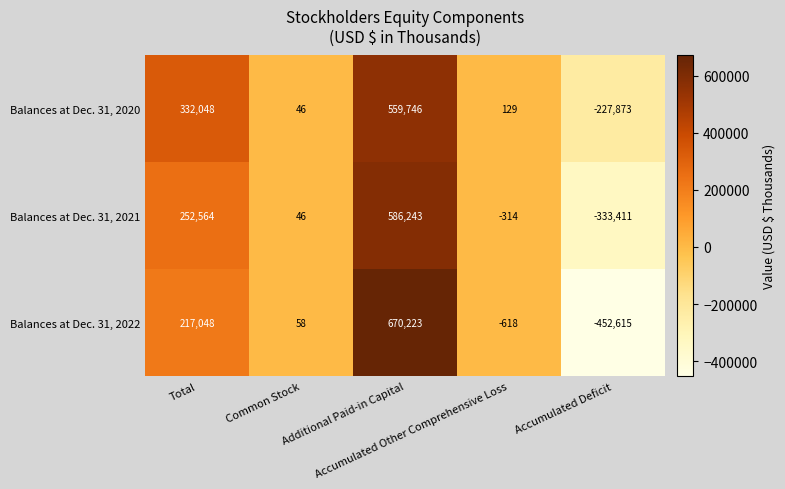

What is the highest value of the Balances at Dec. 31, 2021 series?

586243